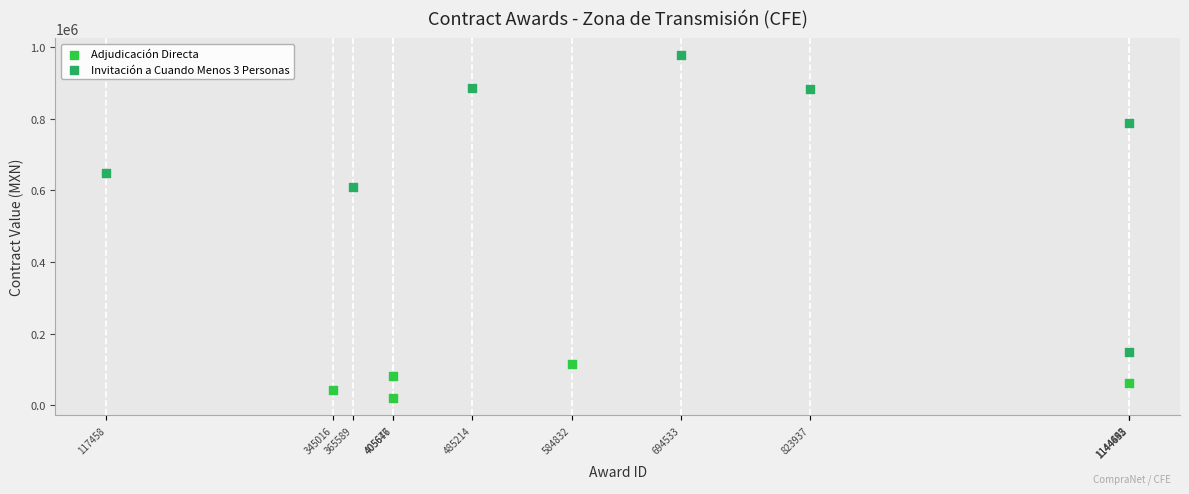

Which series contains the lowest Y value?

Adjudicación Directa